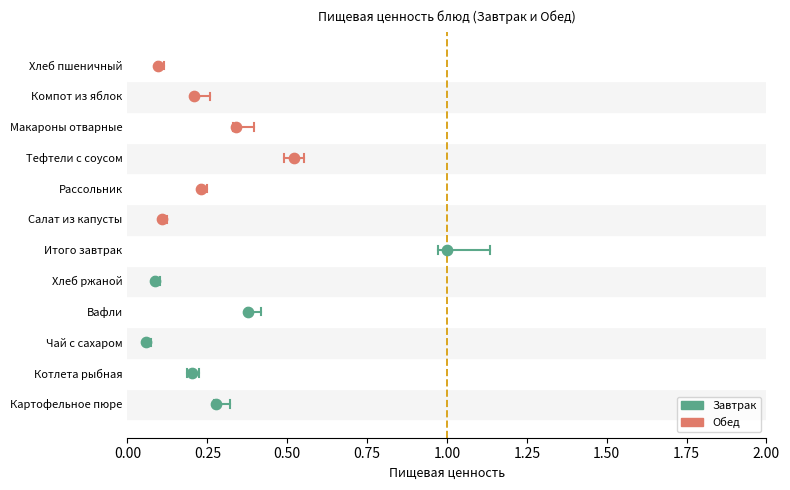

Is the value of Завтрак at 0.00 greater than the value of Обед at 0.00?

No